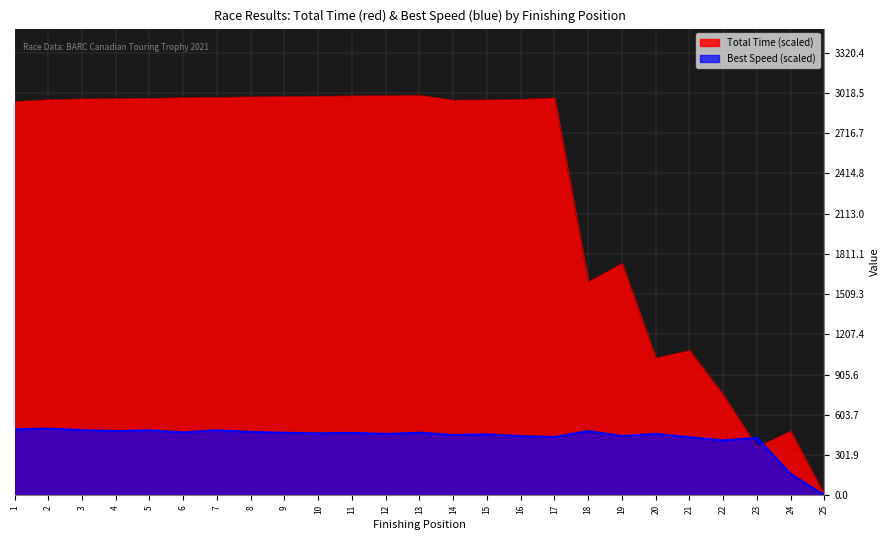

What are all the series names shown in the legend?

Total Time (scaled), Best Speed (scaled)